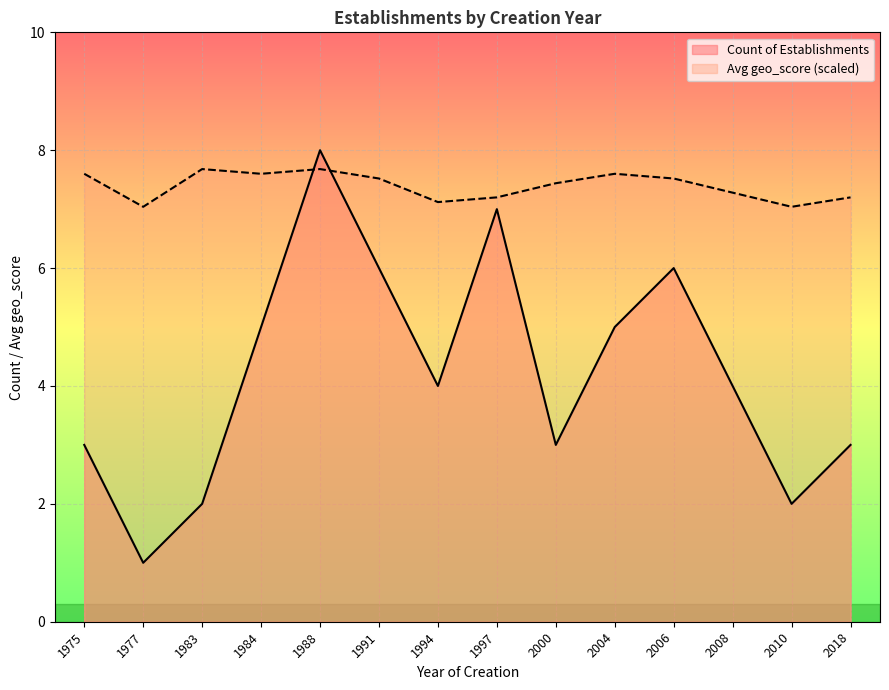

List the series in order of their peak value, lowest first.

Avg geo_score (scaled), Count of Establishments